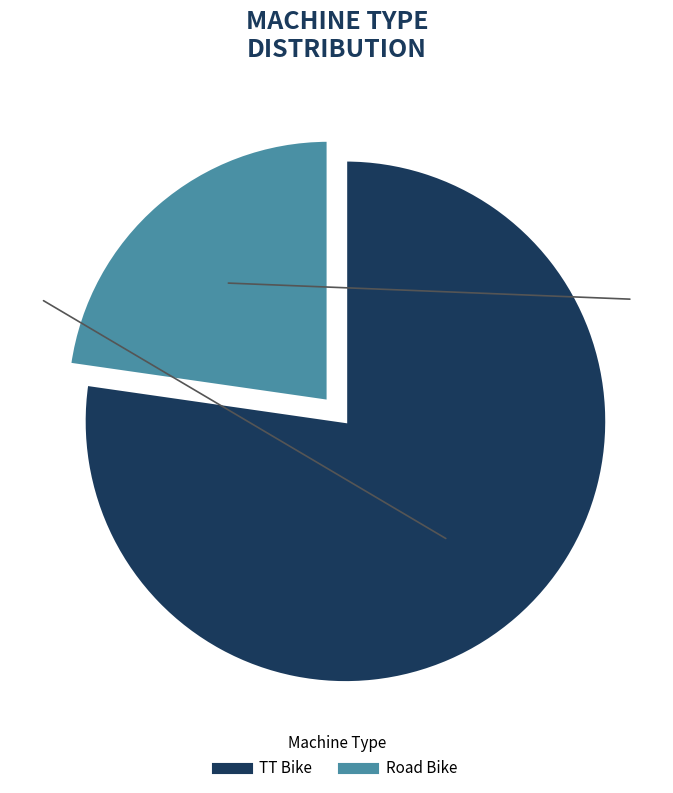

The TT Bike slice represents 77% of the pie. True or false?

True